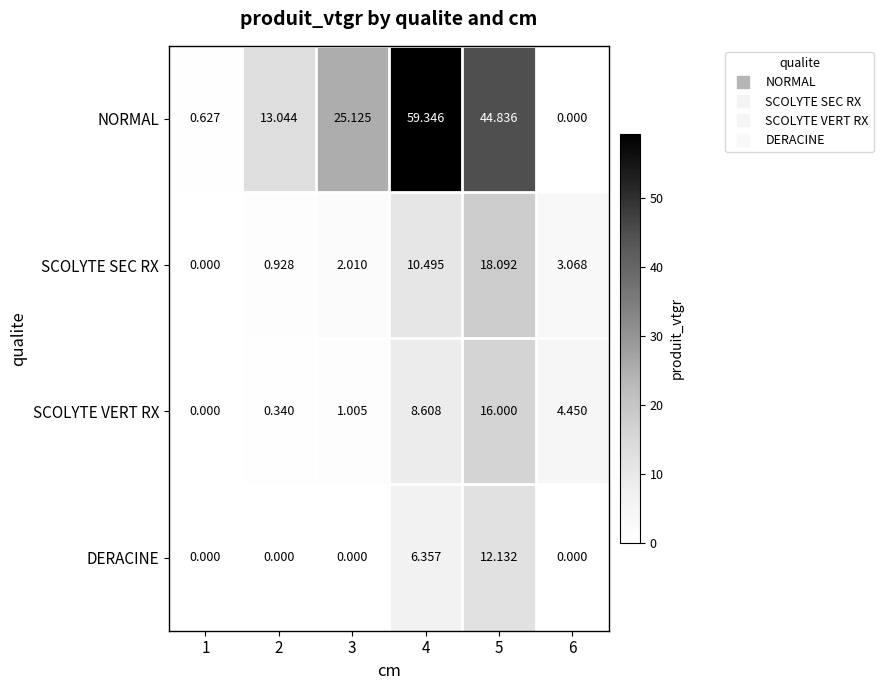

How many values in the SCOLYTE SEC RX series are below 3?

3